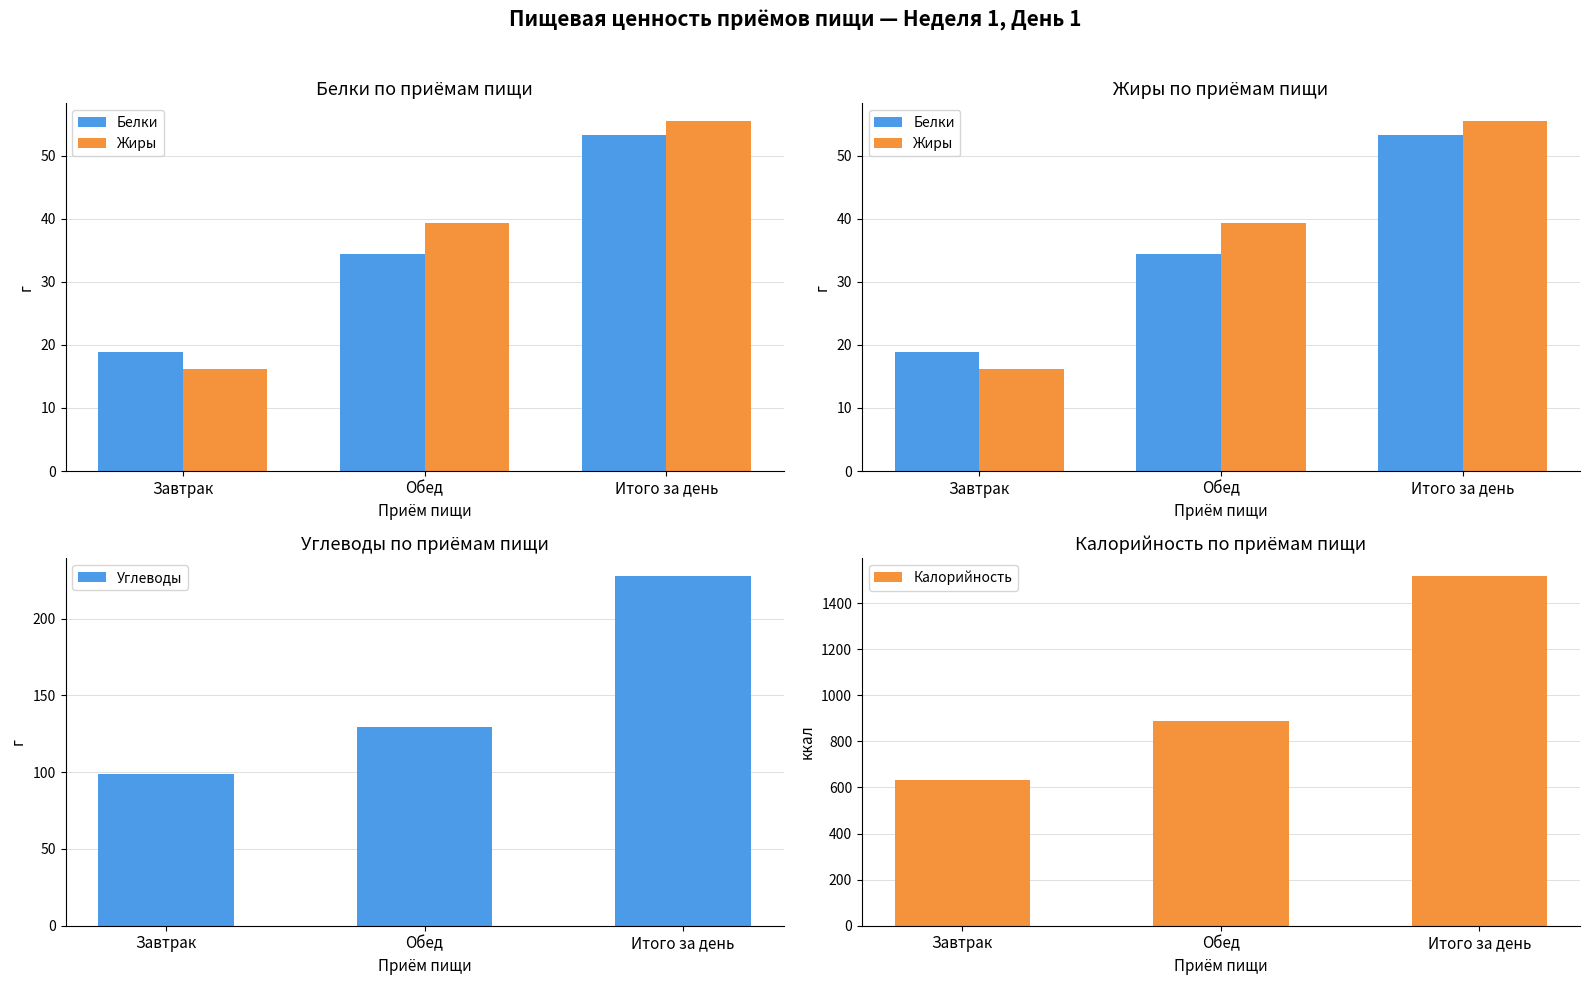

Where does the Калорийность series first go above 886?

Обед